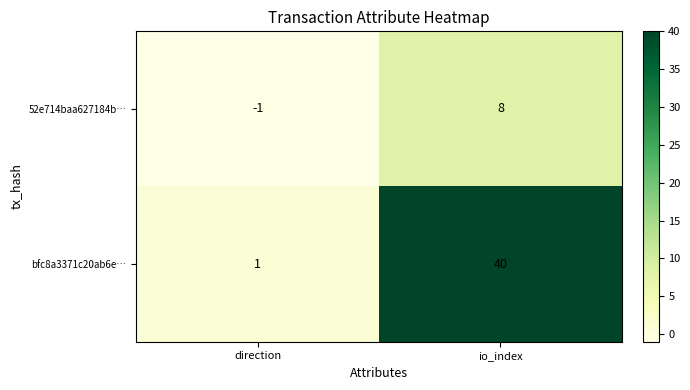

Which label corresponds to the largest value in the chart?

io_index